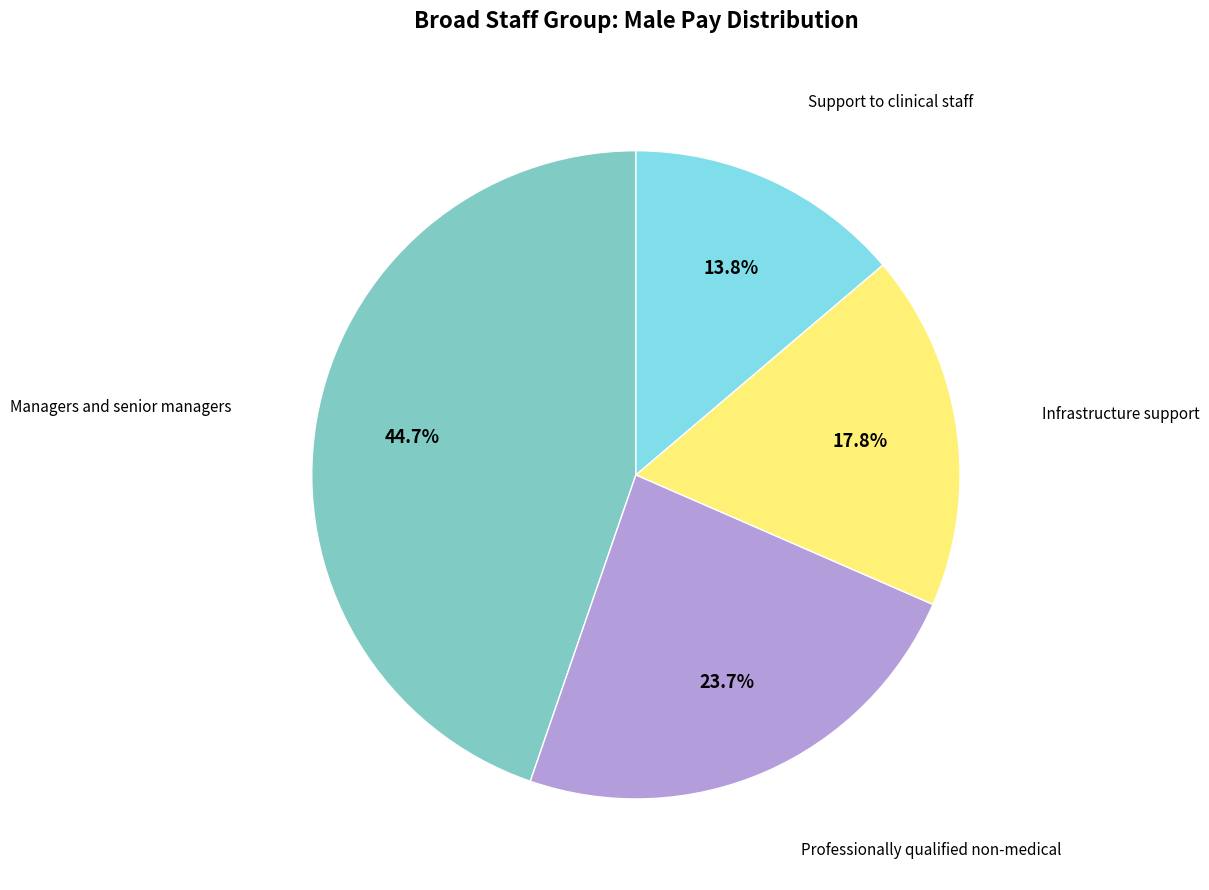

Does any single category account for the majority?

No